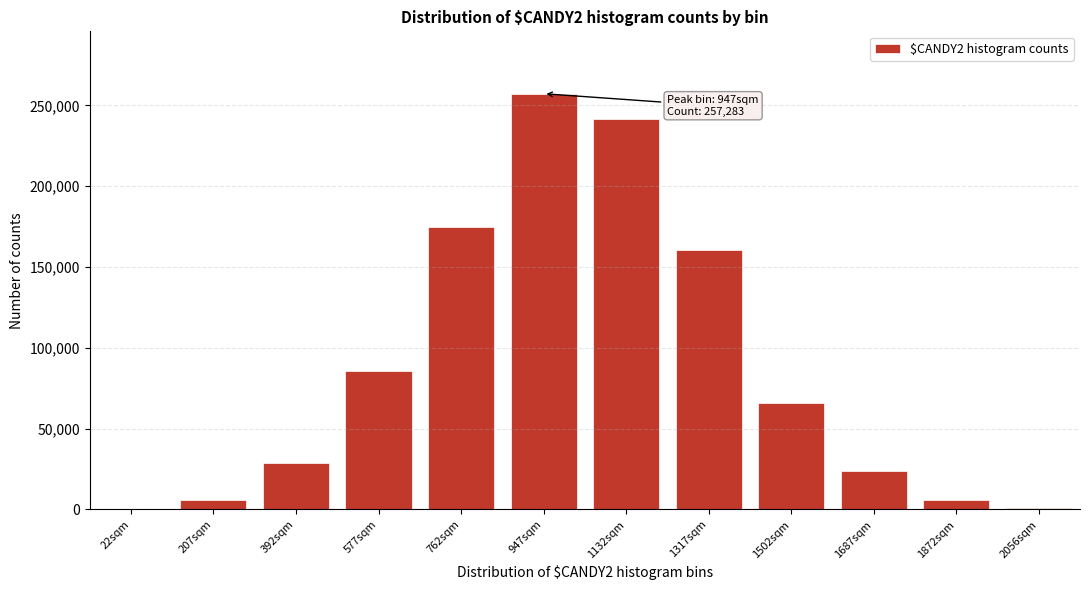

At which label is the value closest to 128742?

1317sqm